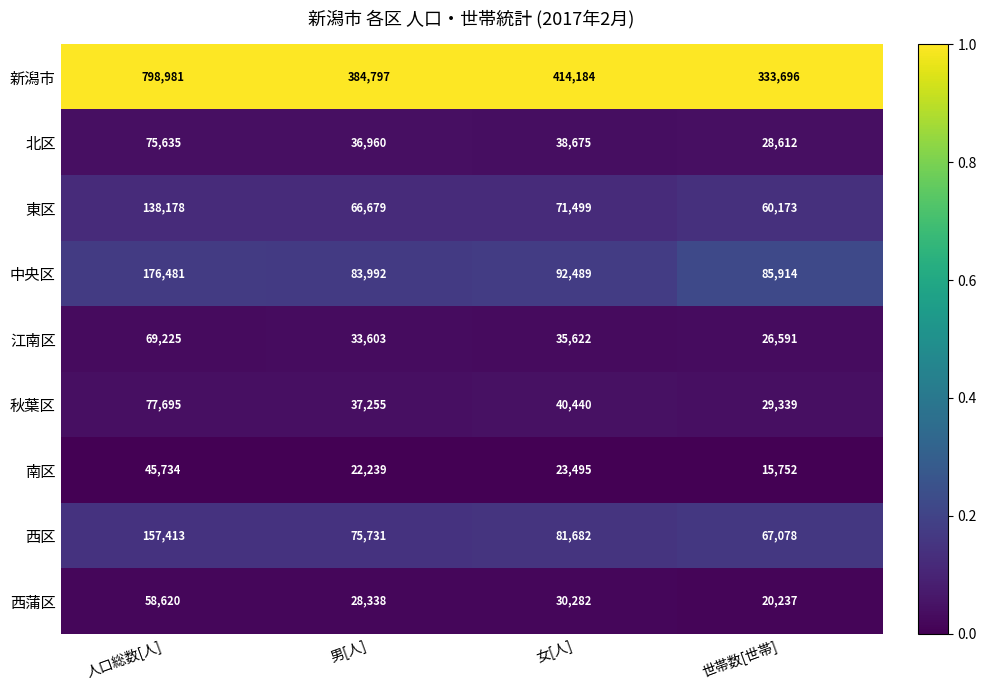

What is the maximum value shown in the chart?

798981